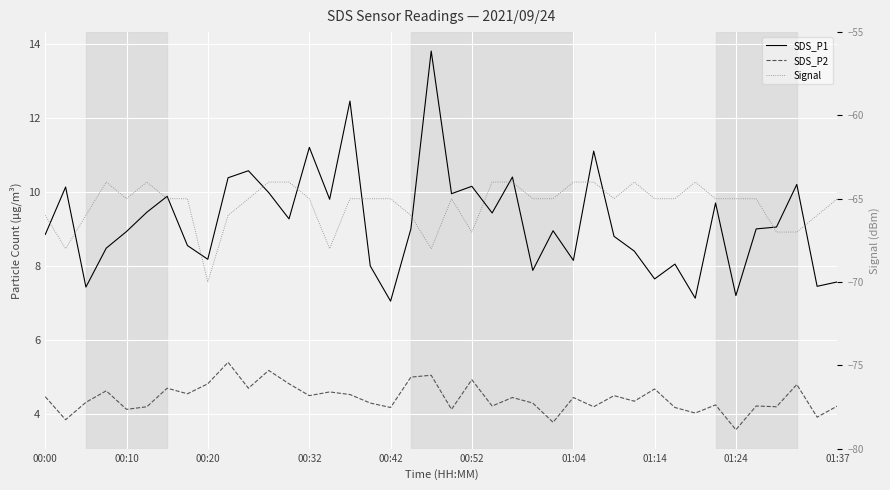

What is the difference between the maximum and minimum values in the Signal series?

6.0